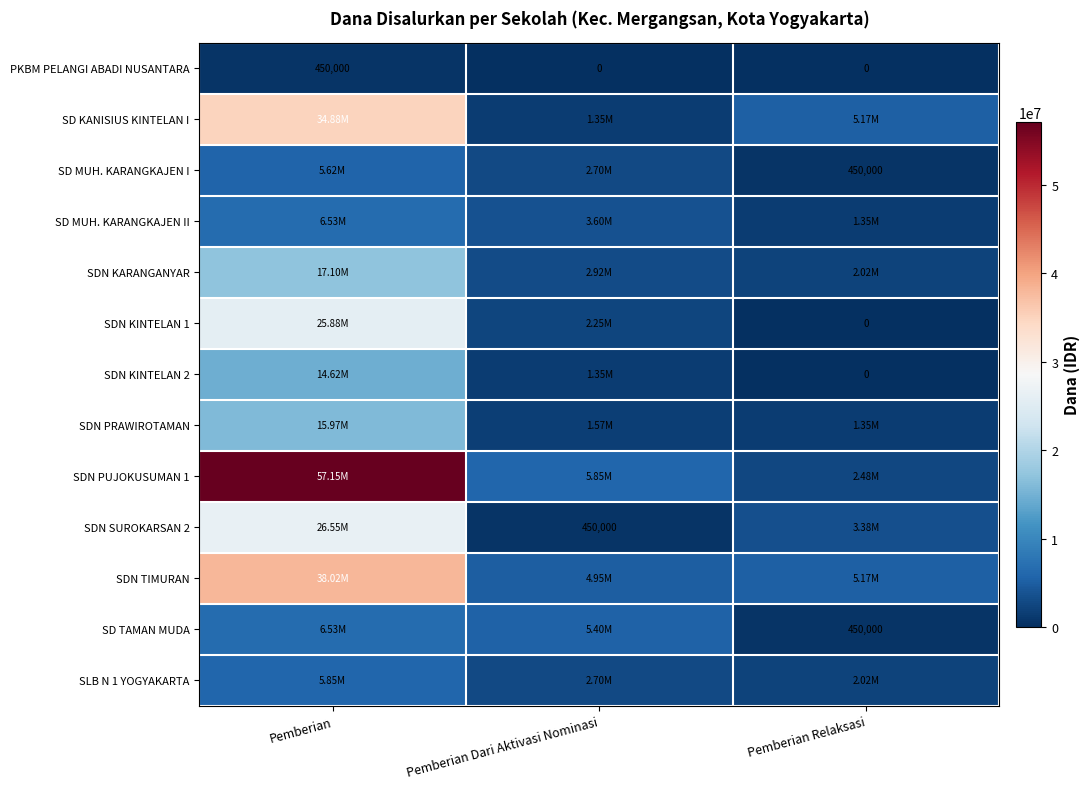

What is the difference between the maximum and minimum values in the PKBM PELANGI ABADI NUSANTARA series?

450000